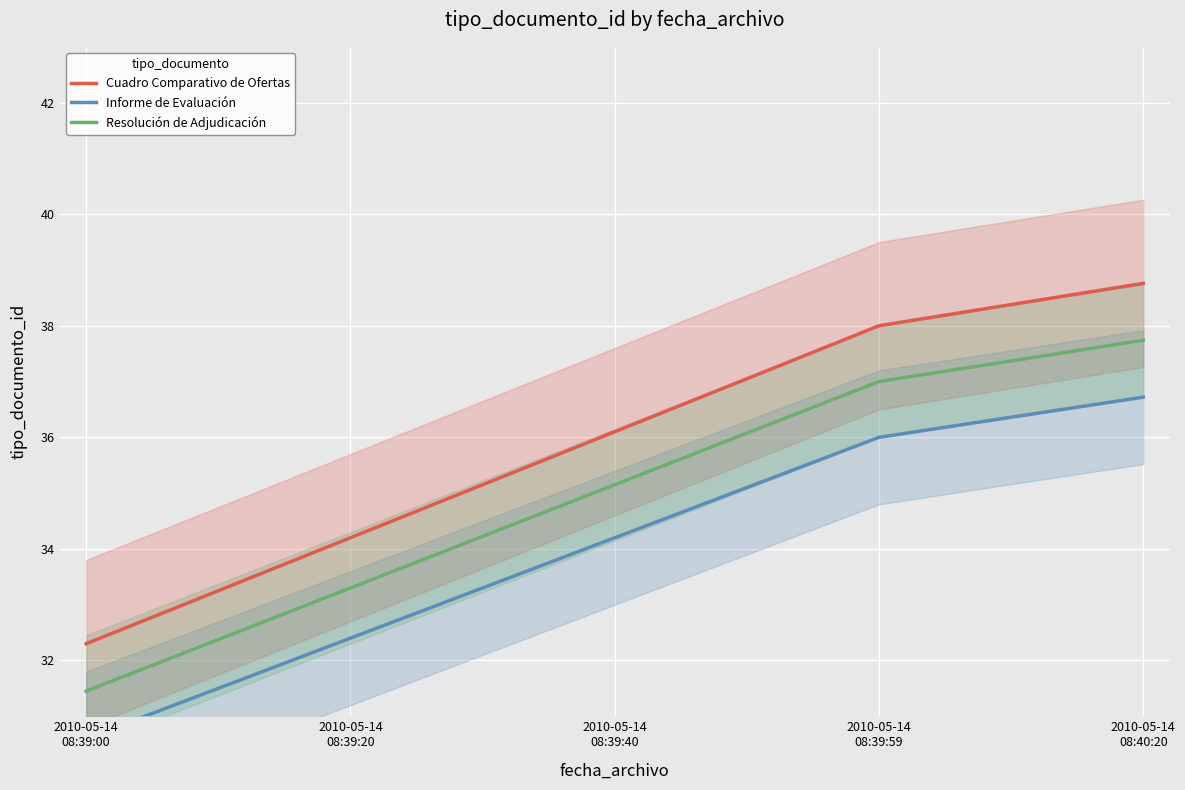

At which category is the sum across all series the highest?

2010-05-14
08:40:20